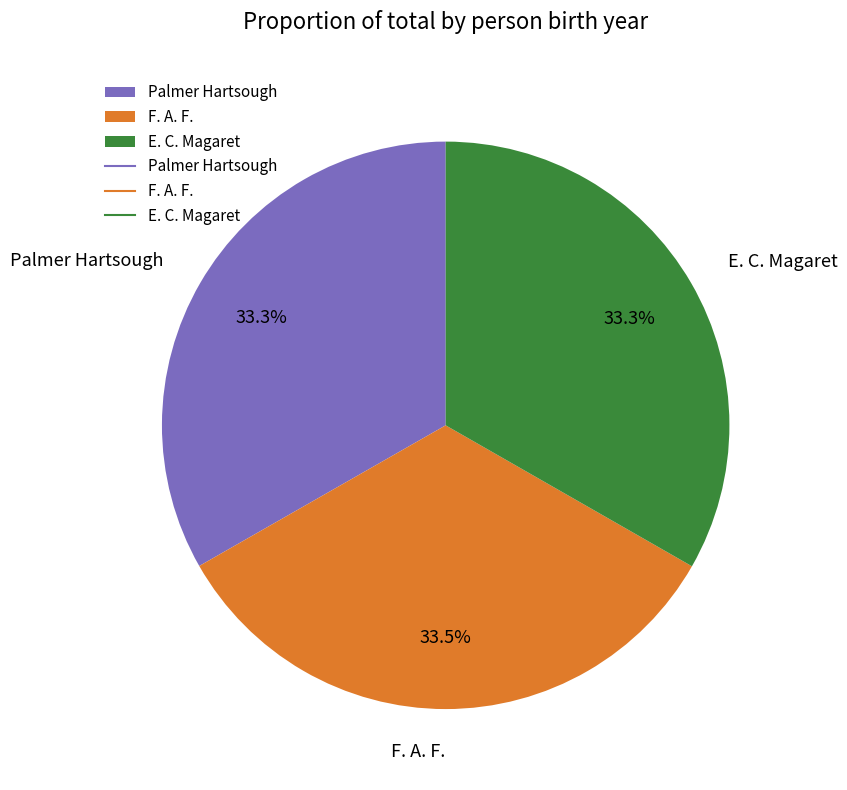

Is the sum of Palmer Hartsough and F. A. F. greater than half?

Yes